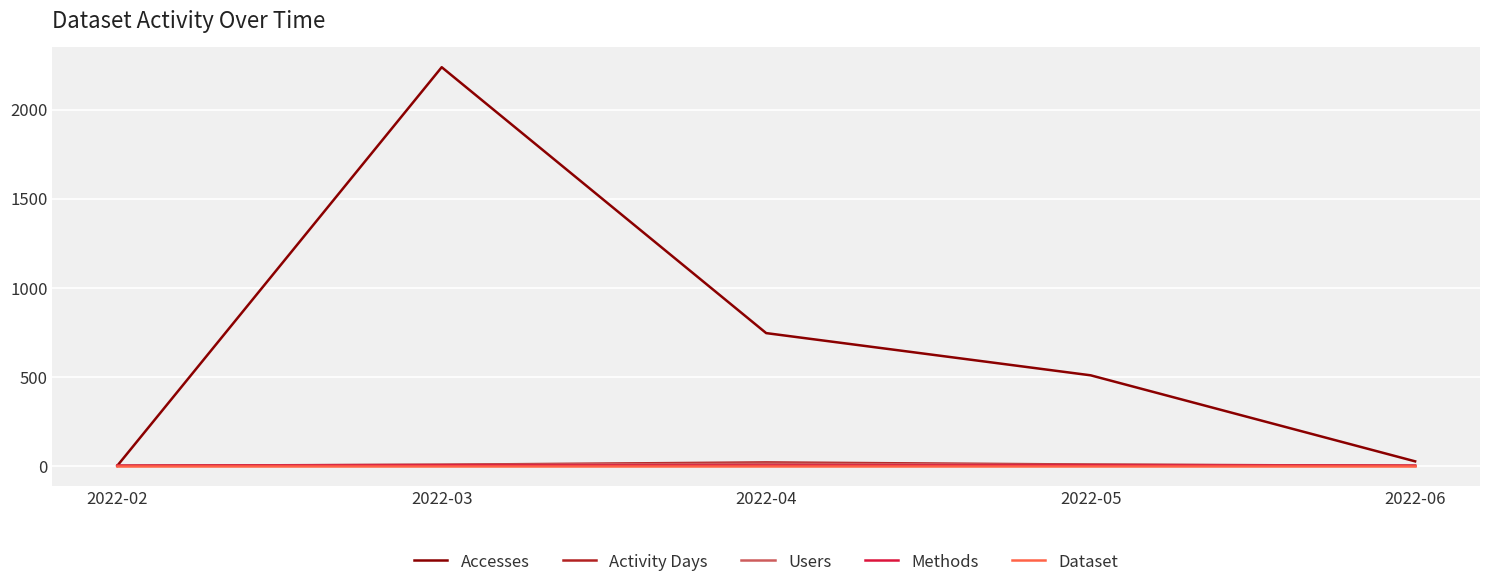

In Users, how many points are higher than both neighbors (excluding endpoints)?

1